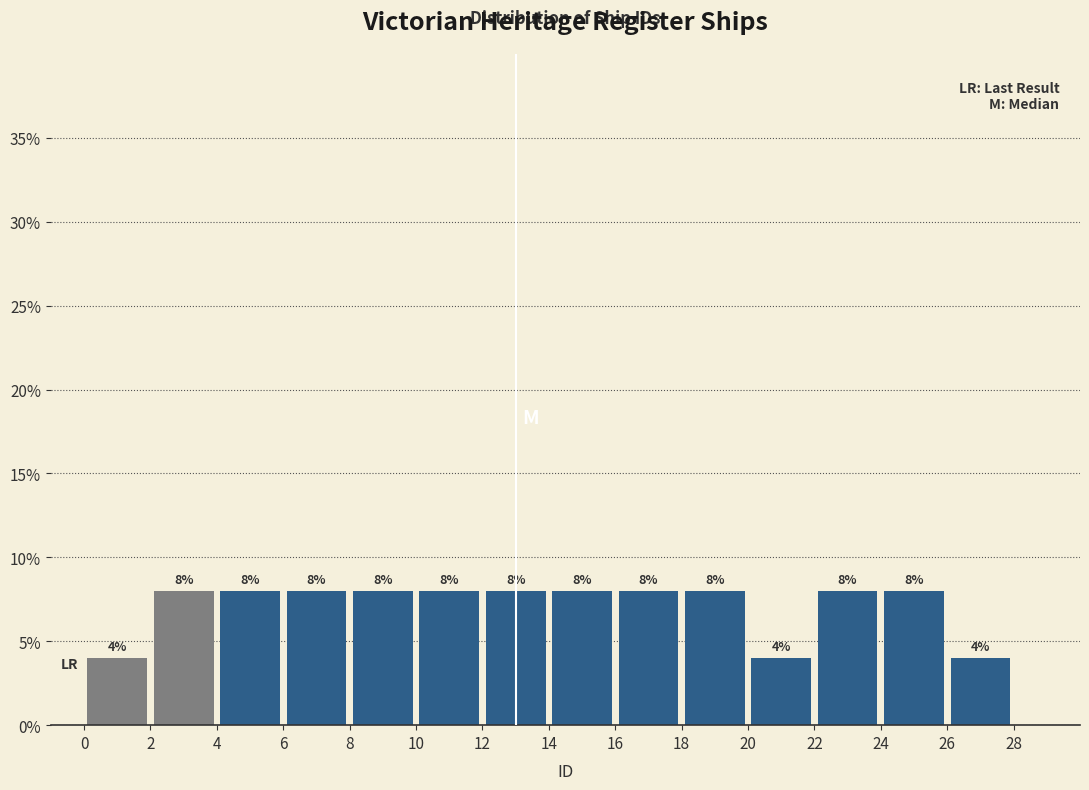

Reading left to right, transcribe this chart: for each bar, give the range it covers on the x-axis and its height.

0 to 2: 4
2 to 4: 8
4 to 6: 8
6 to 8: 8
8 to 10: 8
10 to 12: 8
12 to 14: 8
14 to 16: 8
16 to 18: 8
18 to 20: 8
20 to 22: 4
22 to 24: 8
24 to 26: 8
26 to 28: 4